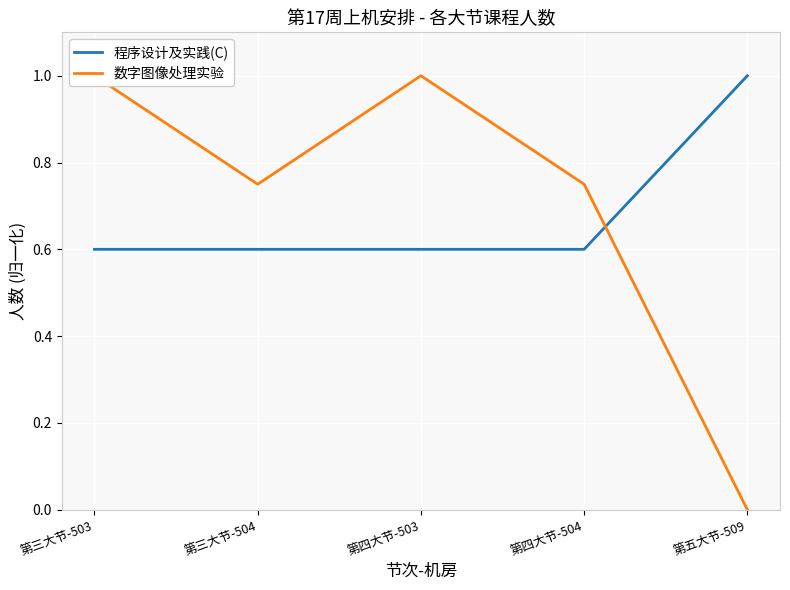

What is the maximum value shown in the chart?

1.0